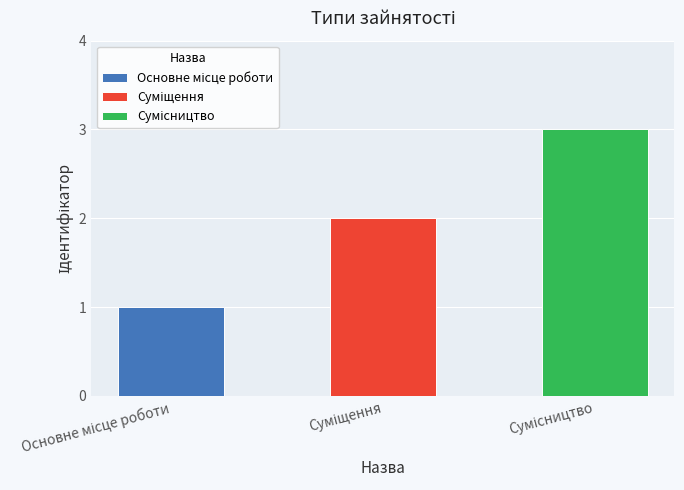

What is the value of the 1st bar from the left?

1